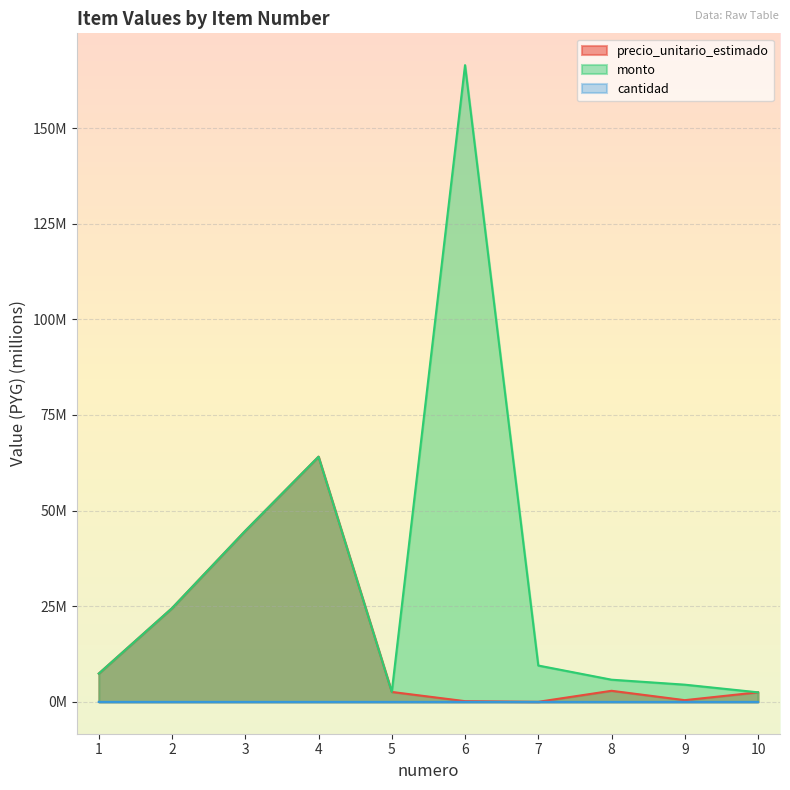

How many data points in precio_unitario_estimado are above 2?

7